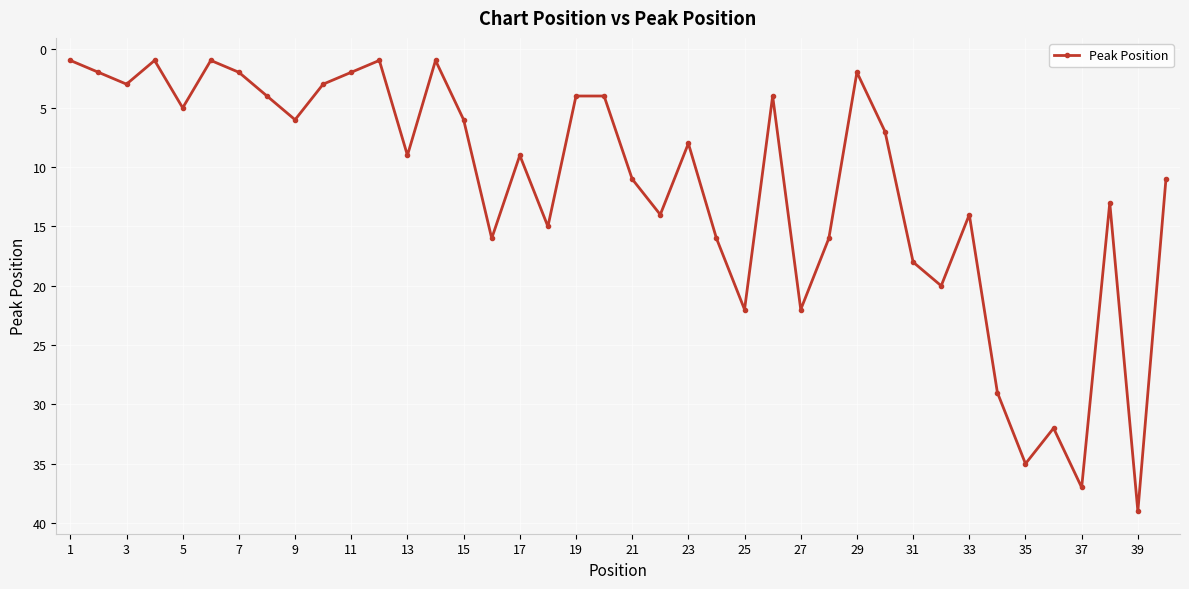

What is the average value?

12